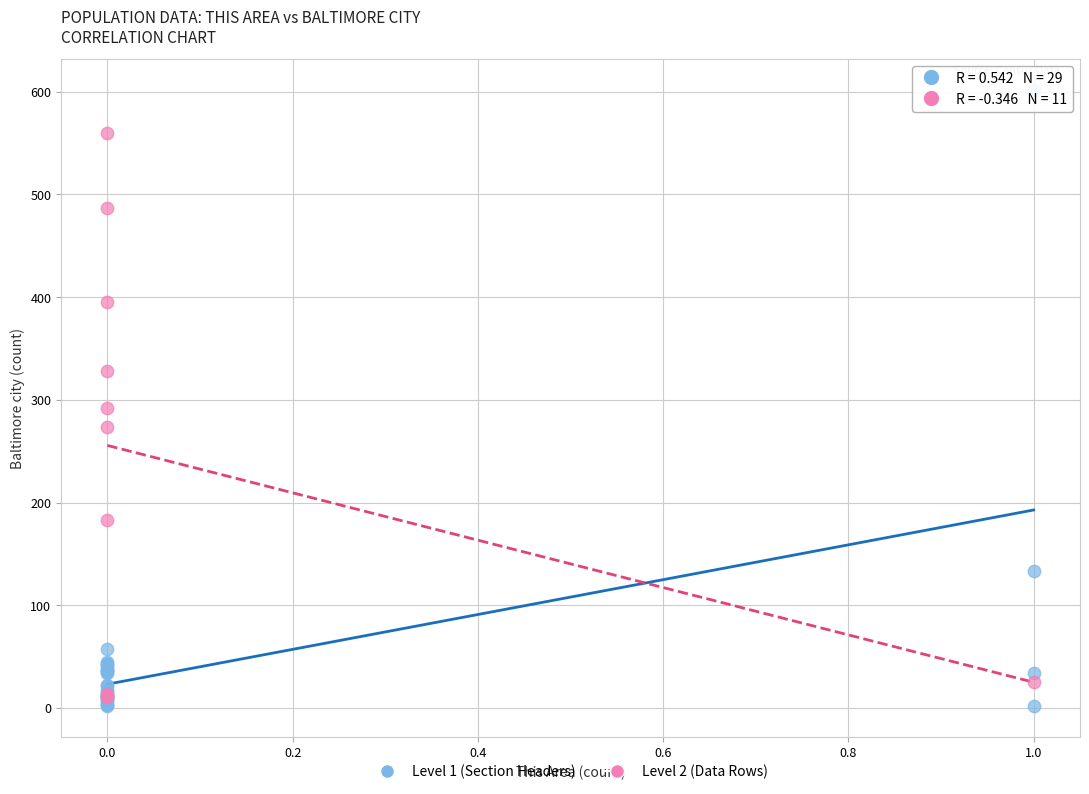

What are all the series names shown in the legend?

Level 1 (Section Headers), Level 2 (Data Rows)